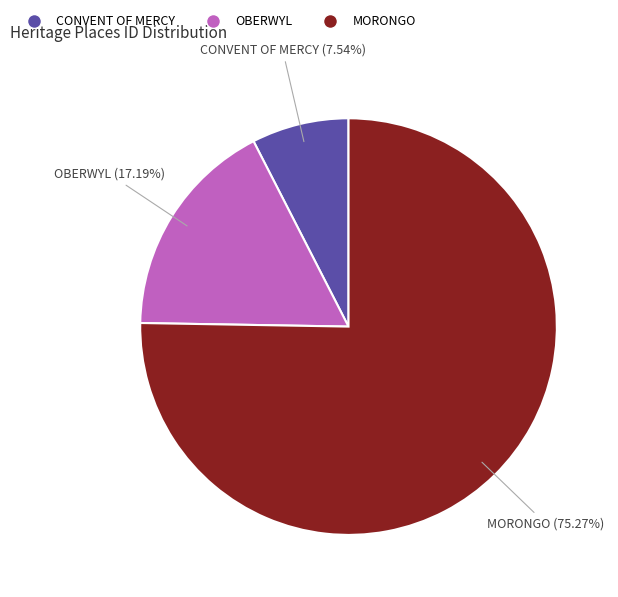

Is there a majority slice in this chart?

Yes